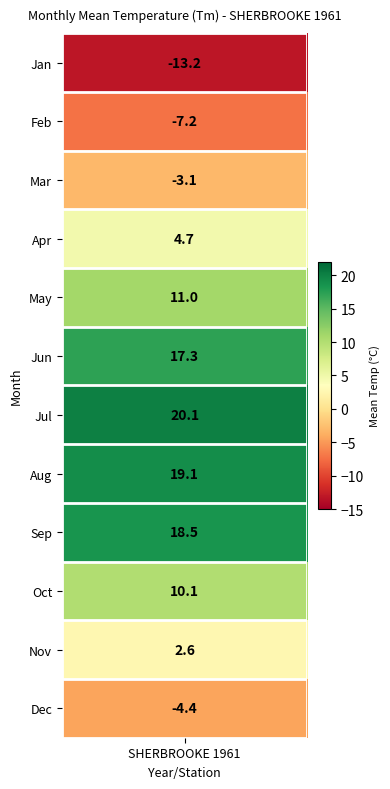

Is it true that the value at 5 is 4.8?

False